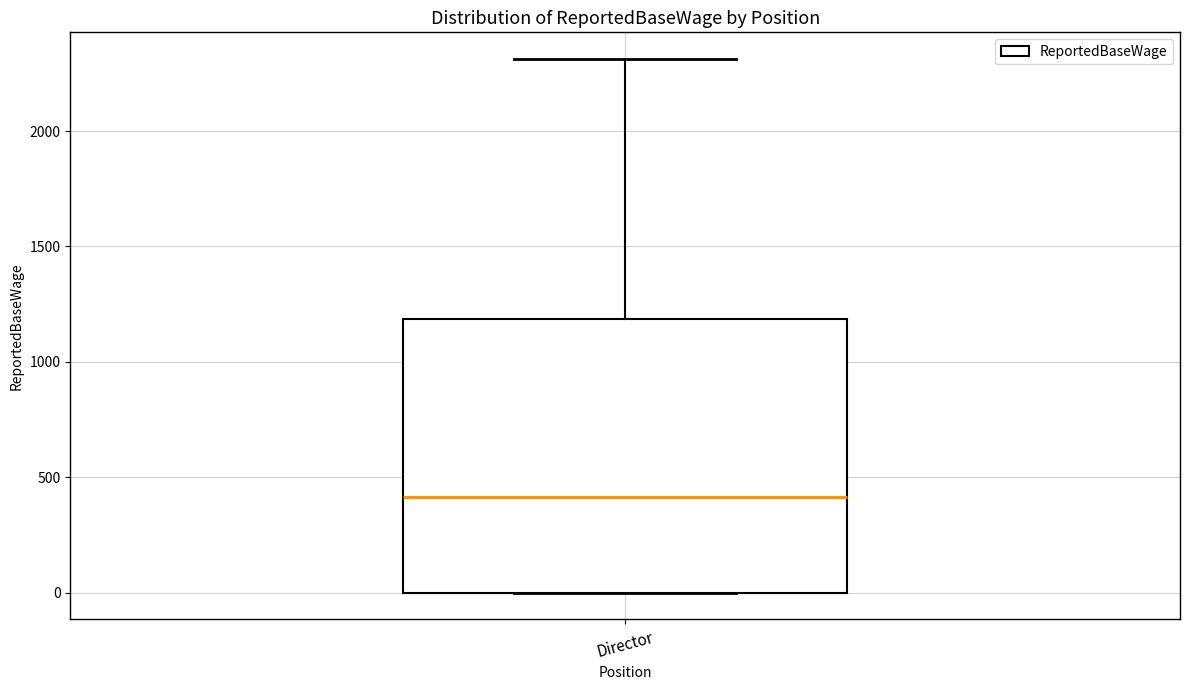

Read this box plot against the y-axis: the position of the median line, the range covered by the box, and the ends of both whiskers. The values are not printed on the chart, so give them approximately, as read against the axis.

median 400, box 0 to 1200, whiskers 0 to 2300